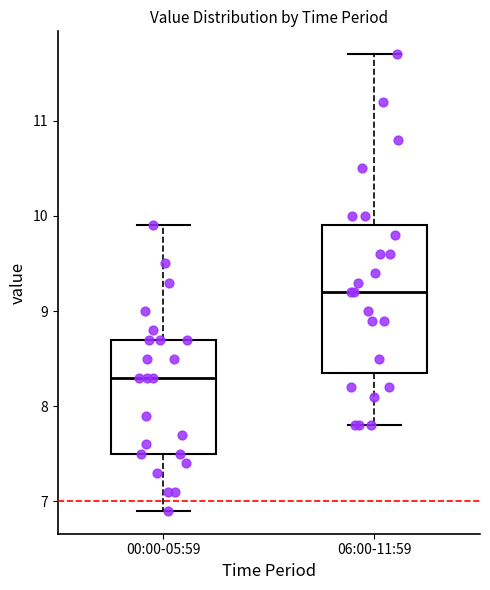

Comparing the boxes themselves (not the whiskers), which one is the tallest?

06:00-11:59